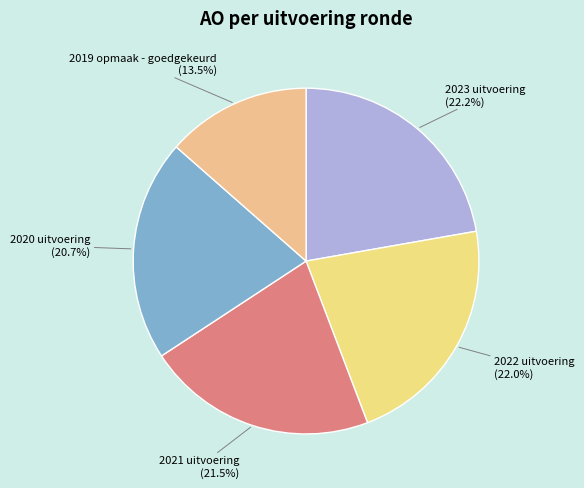

Is 2019 opmaak - goedgekeurd the majority of the pie?

No